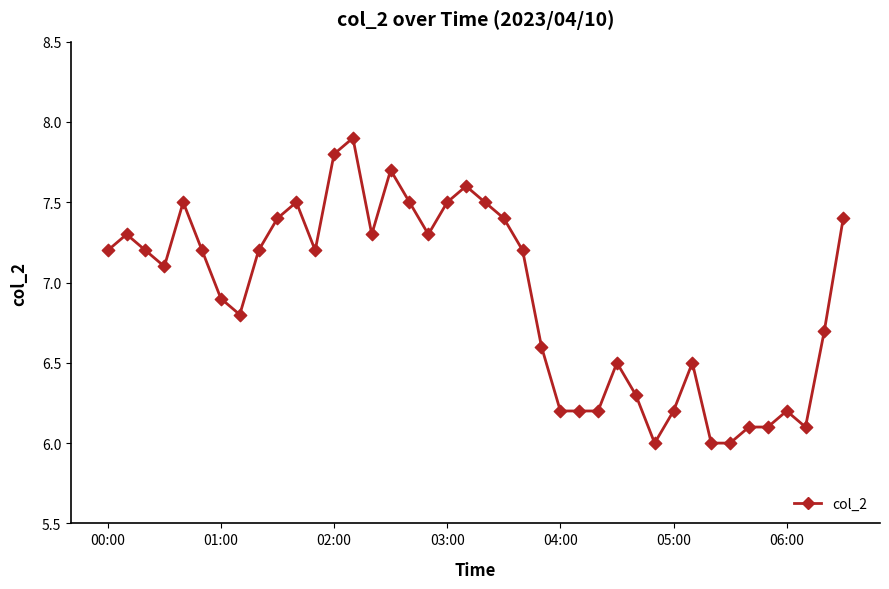

What is the greatest value displayed?

7.9